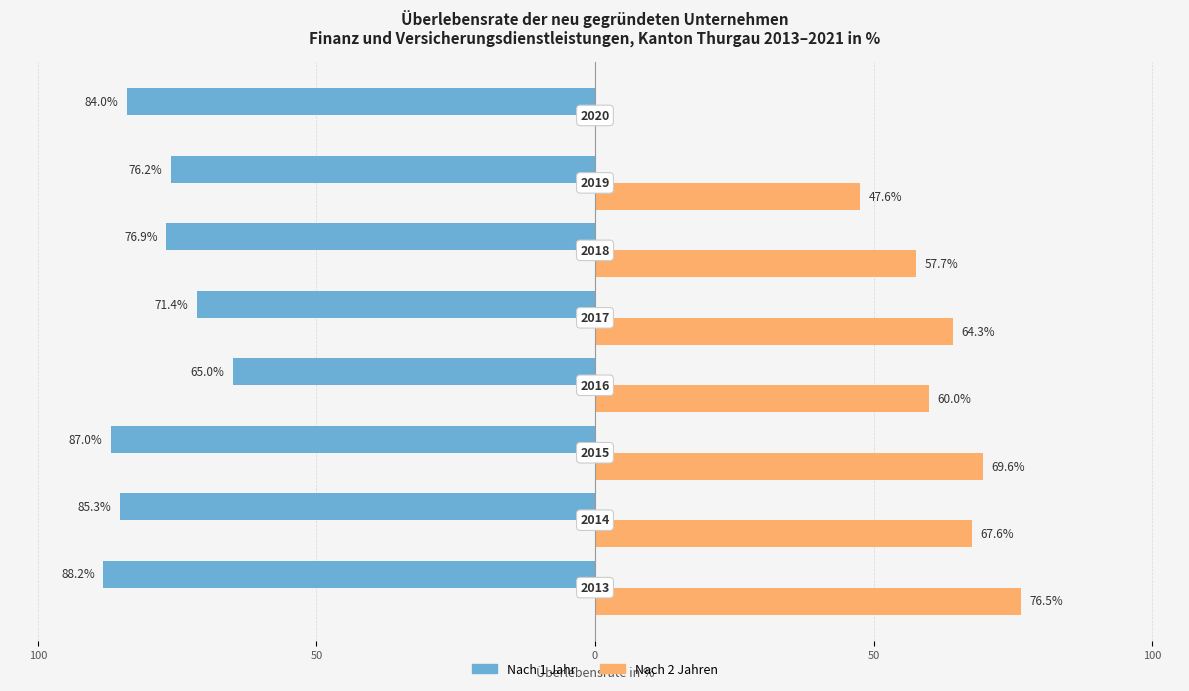

What are all the series names shown in the legend?

Nach 1 Jahr, Nach 2 Jahren